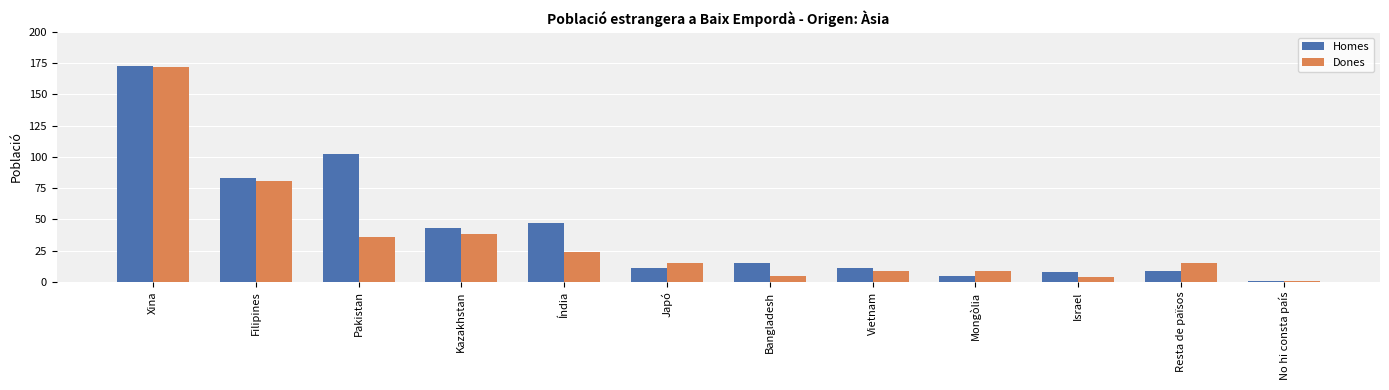

Is it true that Dones equals 140 at Filipines?

False